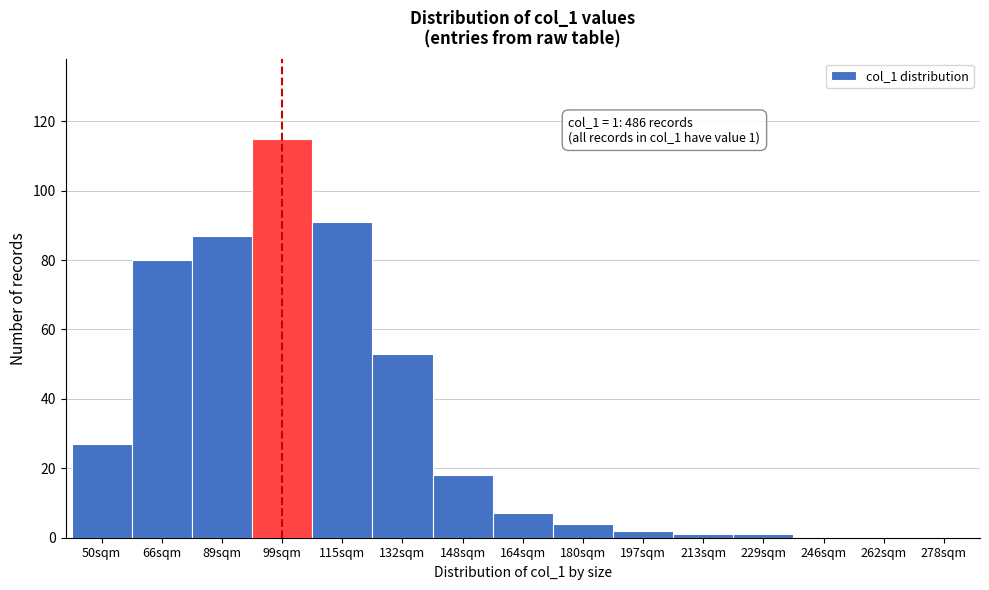

Reading right to left, extract all data points from this chart.

278sqm=0	262sqm=0	246sqm=0	229sqm=1	213sqm=1	197sqm=2	180sqm=4	164sqm=7	148sqm=18	132sqm=53	115sqm=91	99sqm=115	89sqm=87	66sqm=80	50sqm=27